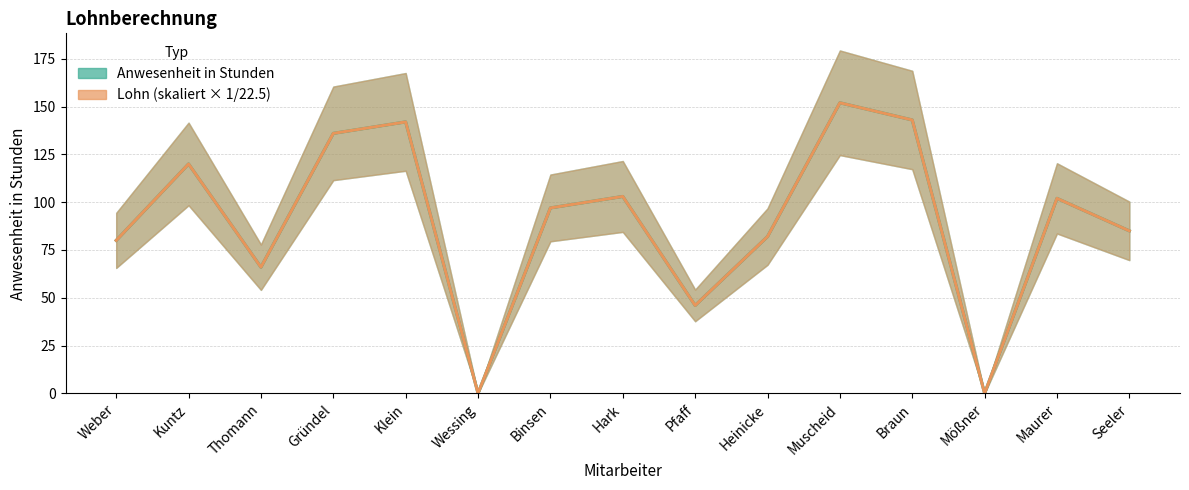

The Lohn (skaliert) series shows 79 at Pfaff. True or false?

False